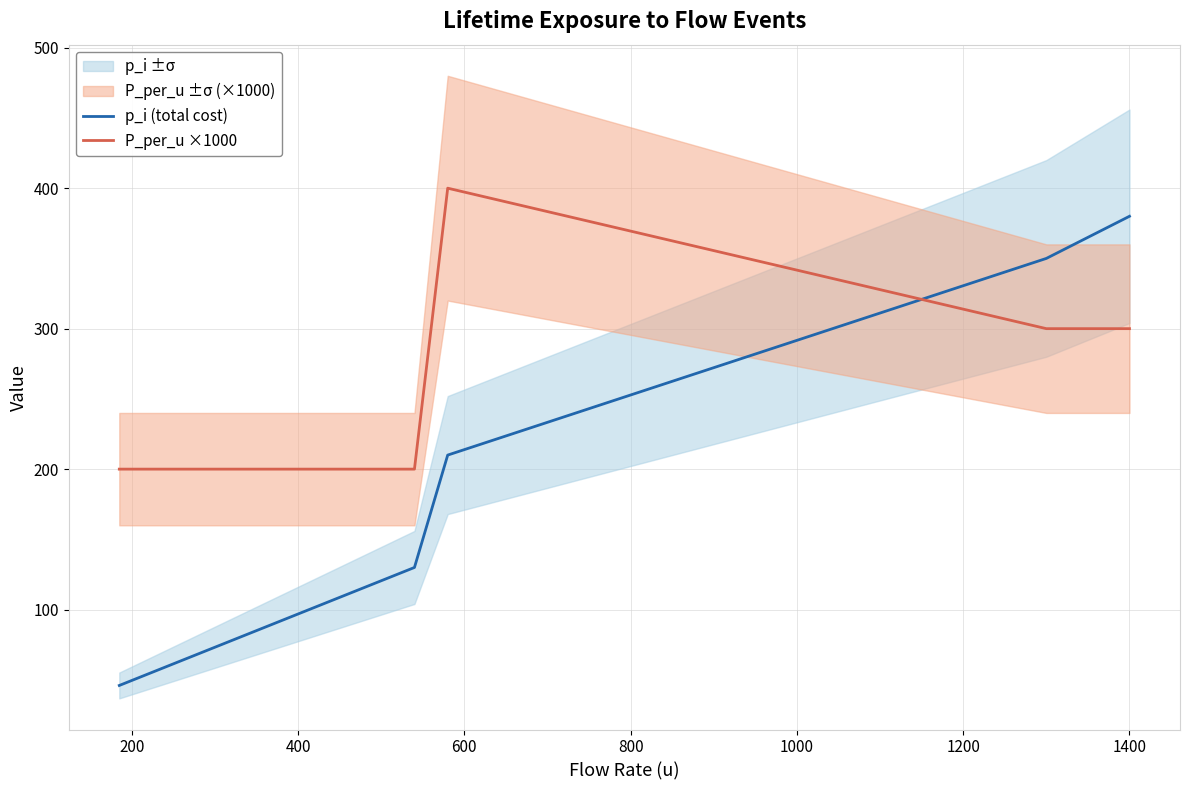

How many intersections are there between P_per_u ×1000 and p_i (total cost)?

1